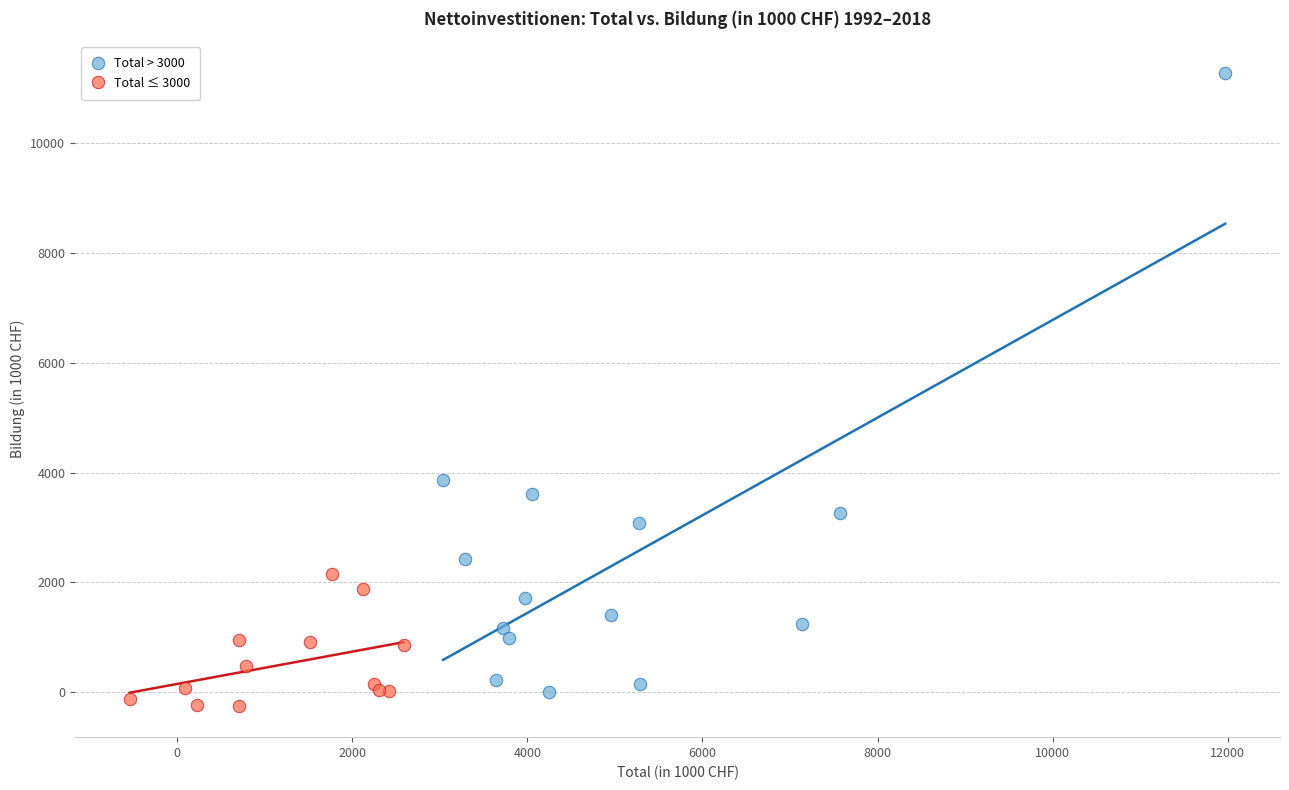

What are all the series names shown in the legend?

Total > 3000, Total ≤ 3000